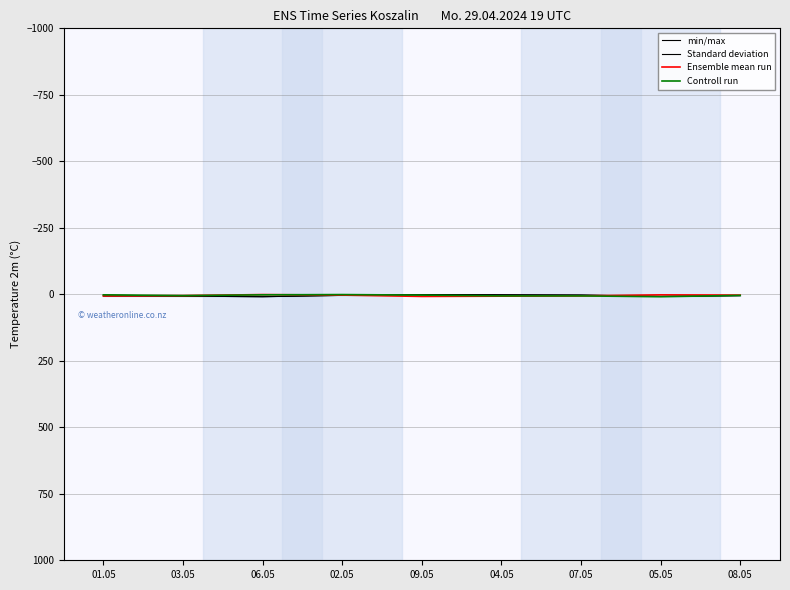

In min/max, how many points are higher than both neighbors (excluding endpoints)?

2